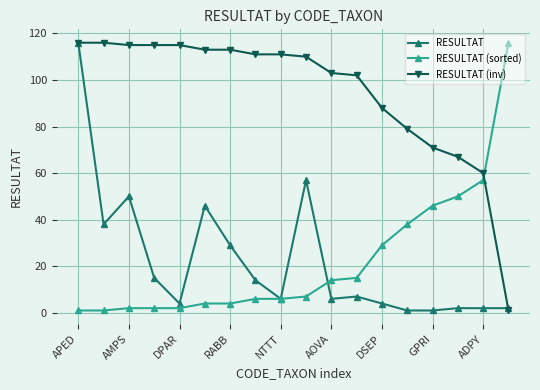

Which series has the largest total across all categories?

RESULTAT (inv)